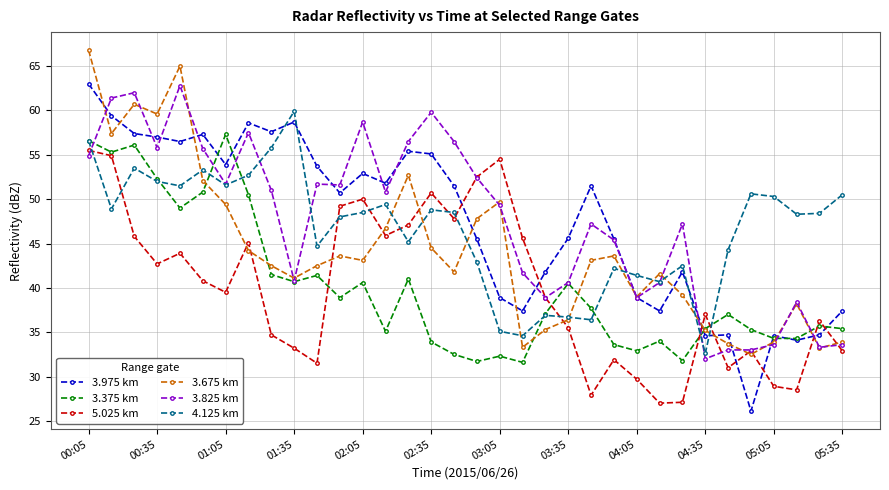

True or false: 5.025 km and 4.125 km cross at least once.

True